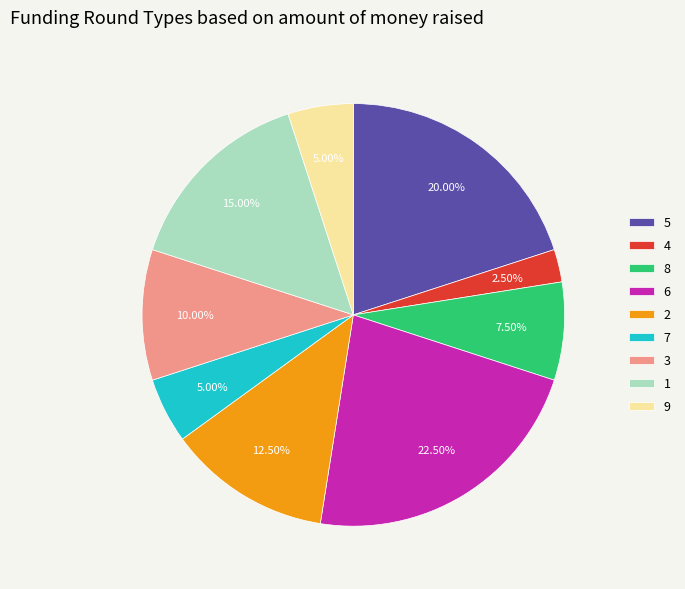

Is there a majority slice in this chart?

No